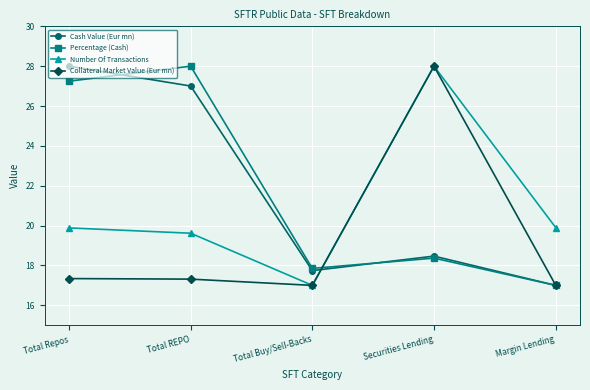

What is the total value across all series at Securities Lending?

92.8